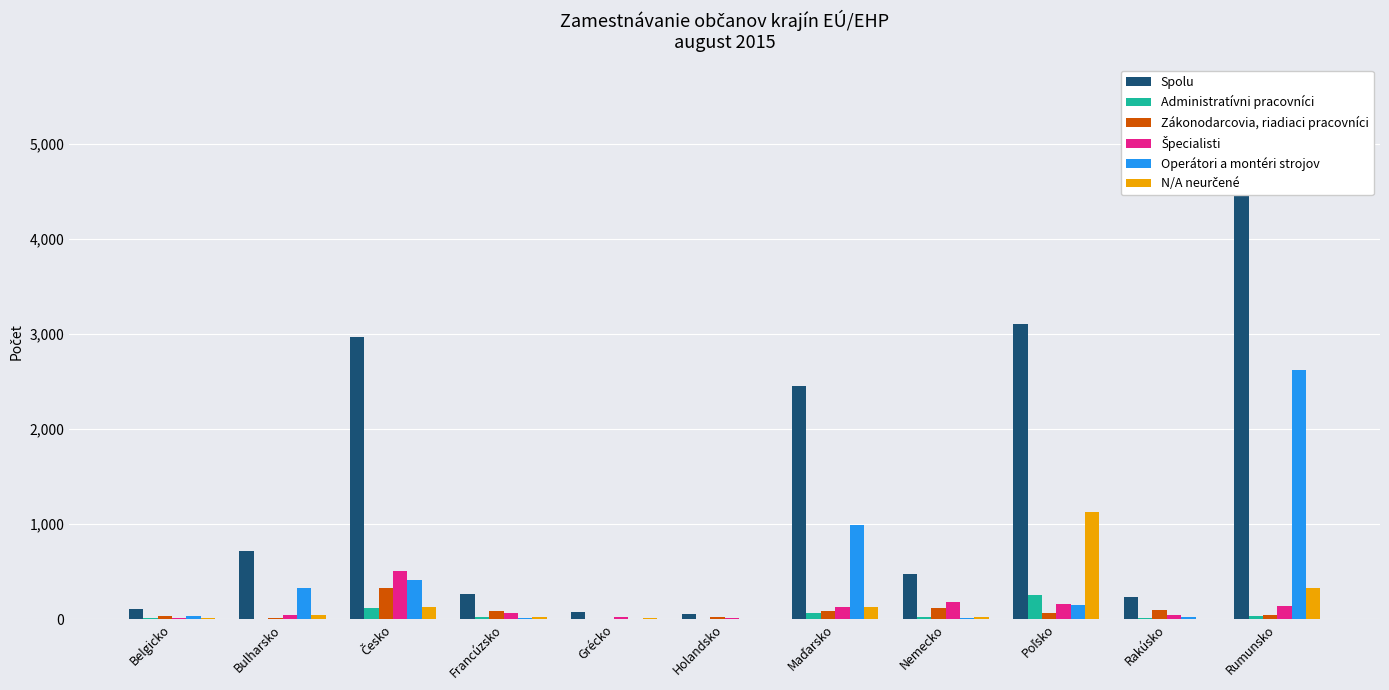

Count the number of data series in this chart.

6